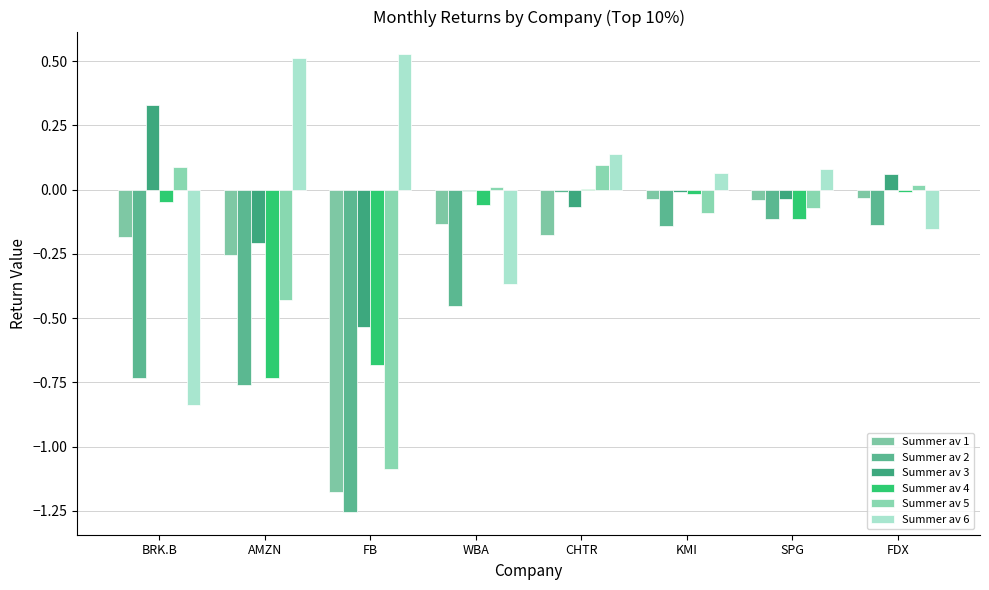

Rank the series at AMZN from lowest to highest value.

Summer av 2, Summer av 4, Summer av 5, Summer av 1, Summer av 3, Summer av 6